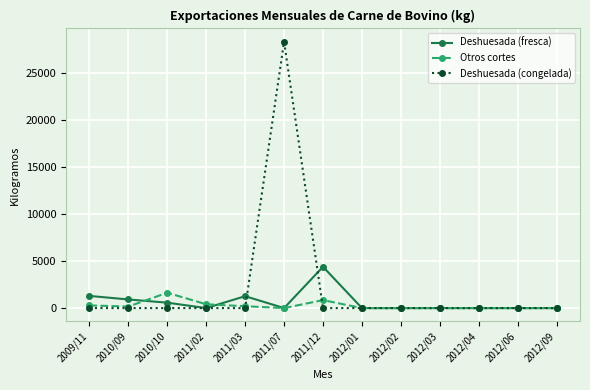

Which series changed the most between 2010/10 and 2011/07?

Deshuesada (congelada)